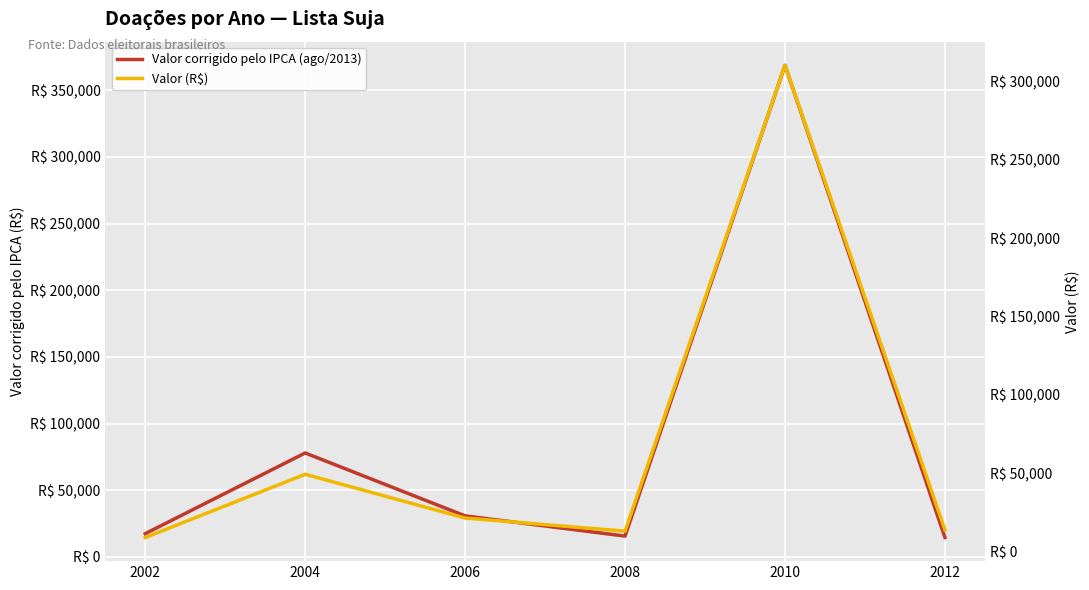

Reading left to right, what are all the values shown in this chart?

Valor corrigido pelo IPCA (ago/2013): 2002=17476.7	2004=77994.6	2006=30798.6	2008=15654.6	2010=368814.2	2012=14575.4
Valor (R$): 2002=9000.0	2004=49348.0	2006=21427.0	2008=13051.6	2010=310200.0	2012=13850.2